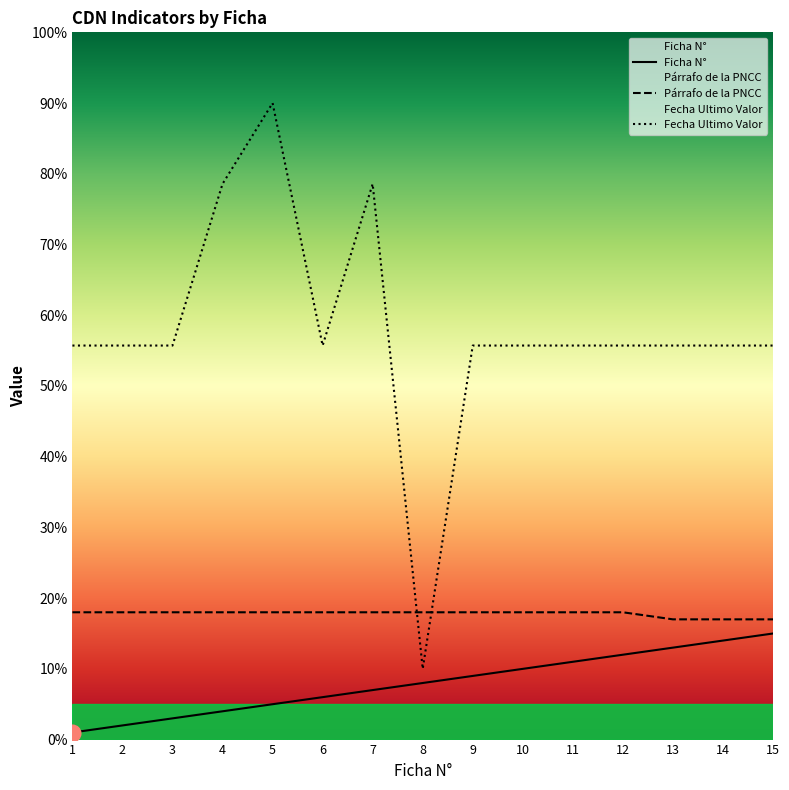

Which label corresponds to the smallest value in the chart?

1